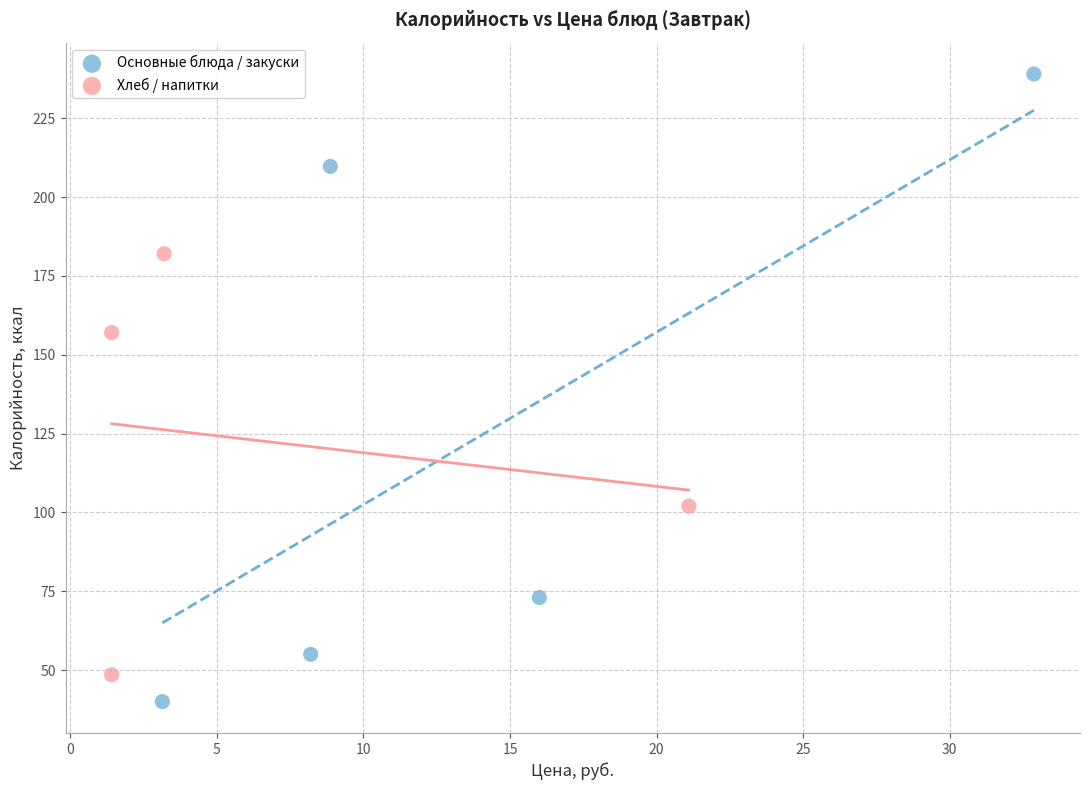

Which series reaches the maximum Y coordinate?

Основные блюда / закуски